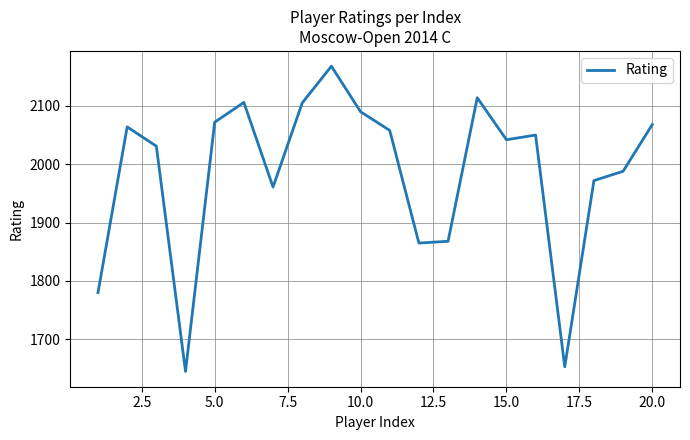

What is the difference between the maximum and minimum values?

523